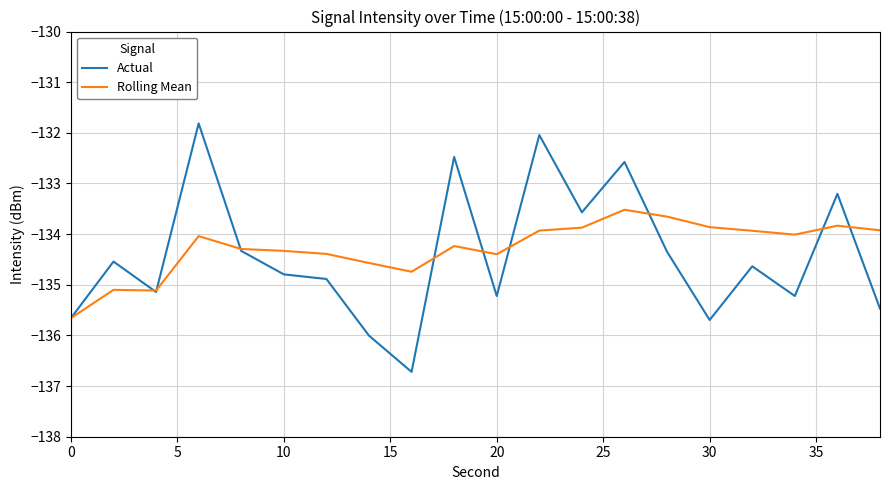

What is the lowest value of the Actual series?

-136.7